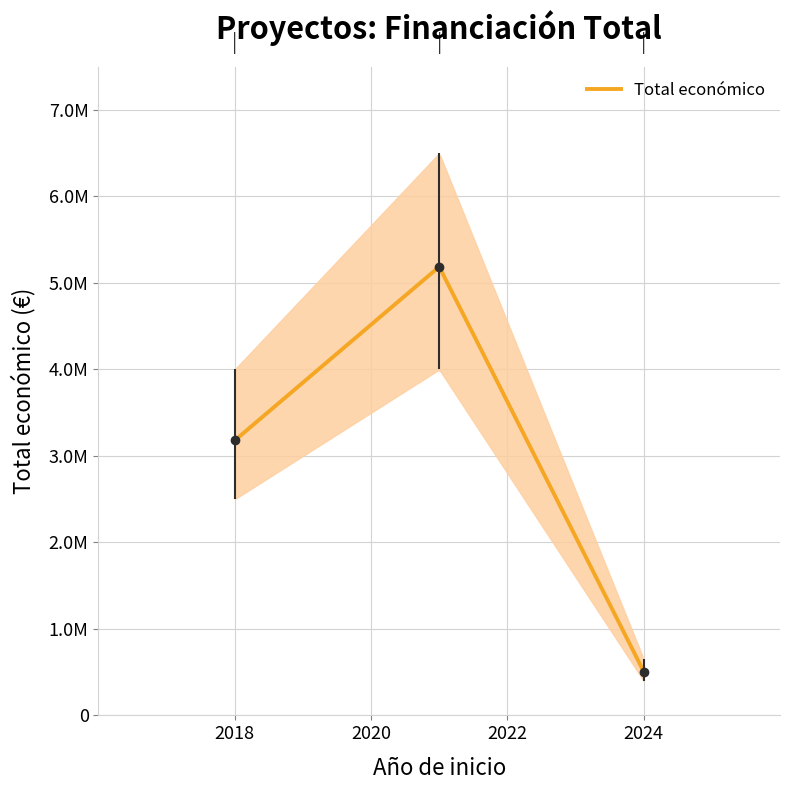

How many lines are shown in the chart?

1